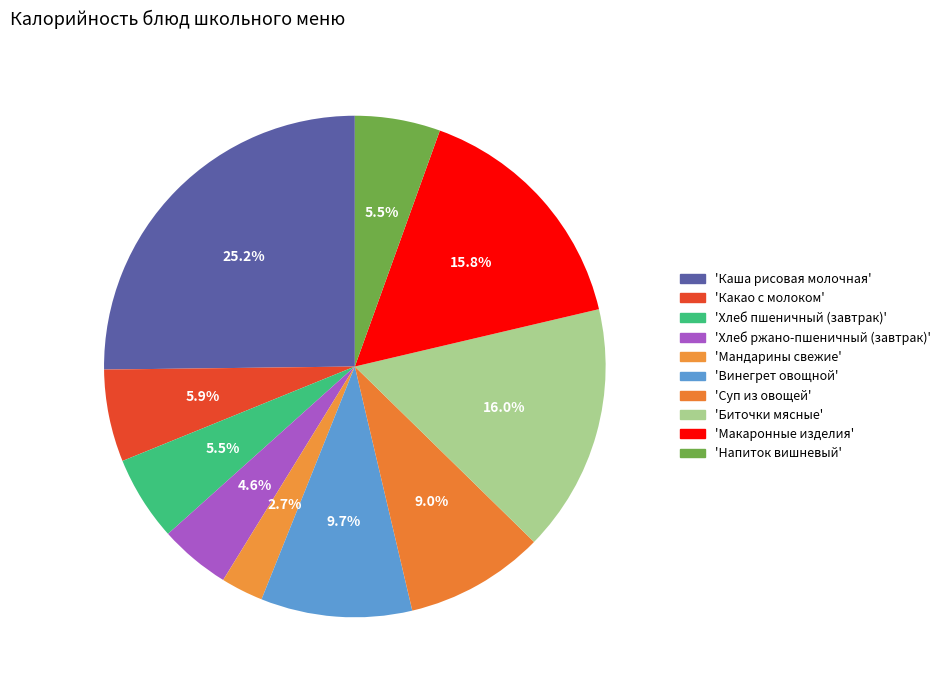

How many segments does this pie chart have?

10